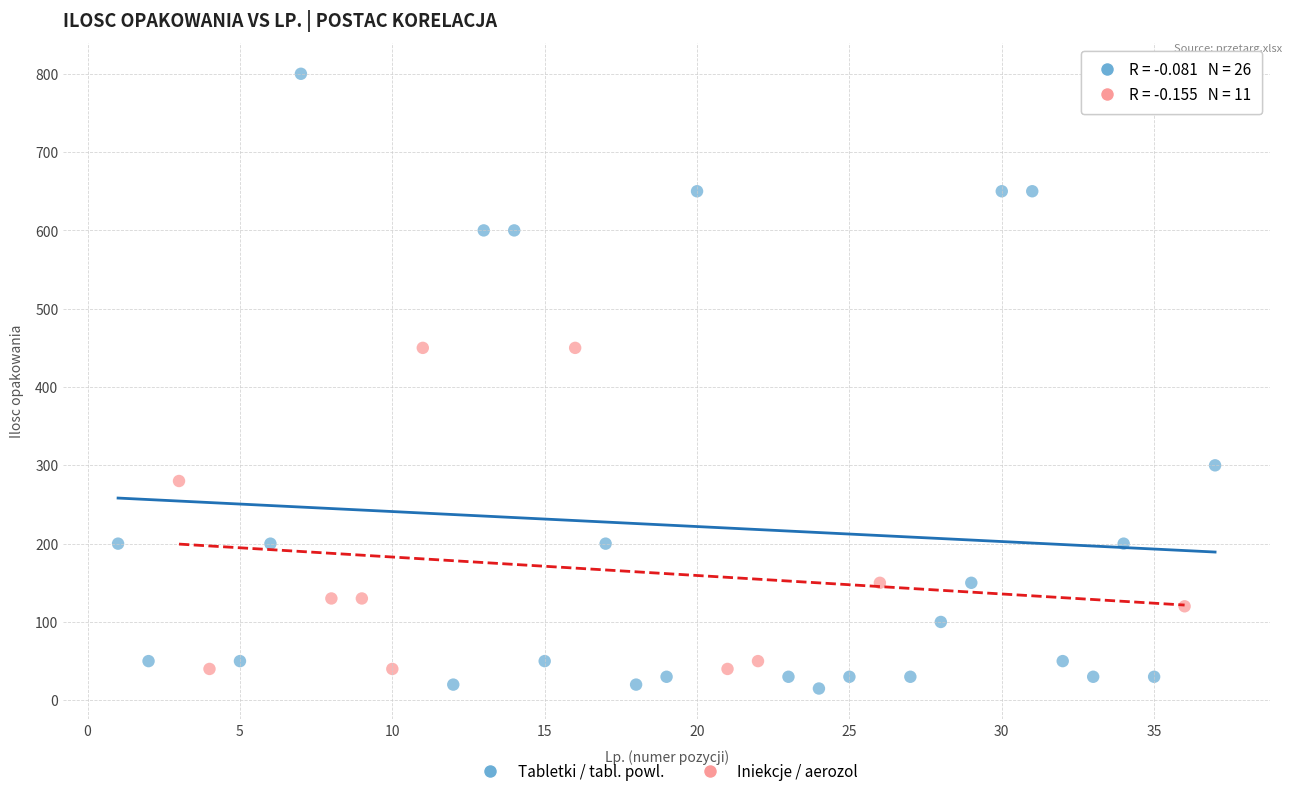

Which series reaches the maximum Y coordinate?

Tabletki / tabl. powl.